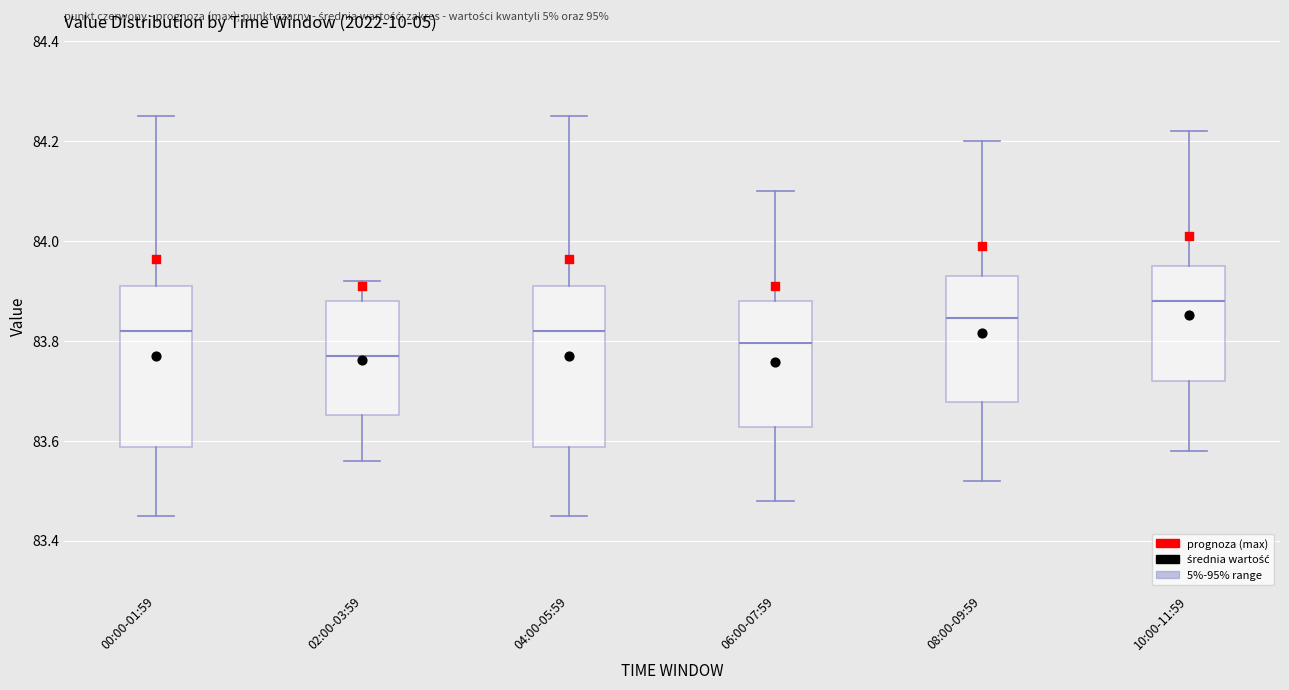

Reading left to right, transcribe this box plot: for each box, give where its median line is, the range the box spans, and where its two whiskers end, as read against the y-axis. The values are not printed on the chart, so give them approximately, as read against the axis.

00:00-01:59: median 83.82, box 83.58 to 83.92, whiskers 83.46 to 84.26
02:00-03:59: median 83.78, box 83.66 to 83.88, whiskers 83.56 to 83.92
04:00-05:59: median 83.82, box 83.58 to 83.92, whiskers 83.46 to 84.26
06:00-07:59: median 83.80, box 83.62 to 83.88, whiskers 83.48 to 84.10
08:00-09:59: median 83.84, box 83.68 to 83.94, whiskers 83.52 to 84.20
10:00-11:59: median 83.88, box 83.72 to 83.96, whiskers 83.58 to 84.22